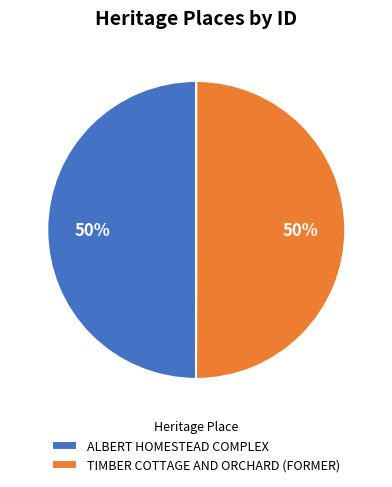

How many segments does this pie chart have?

2